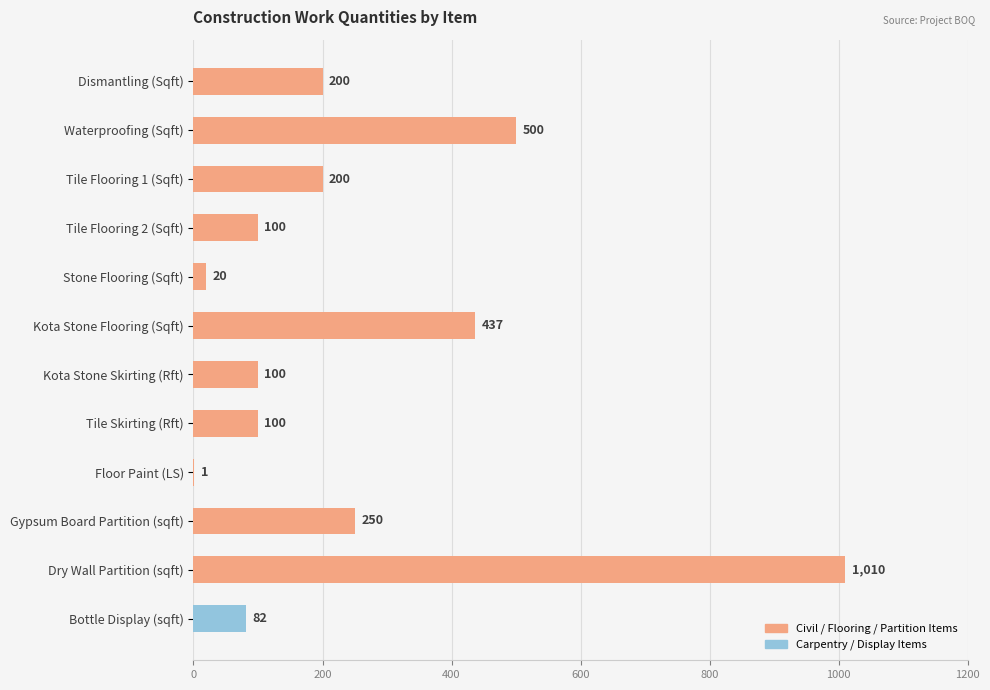

How many series are shown in this chart?

1